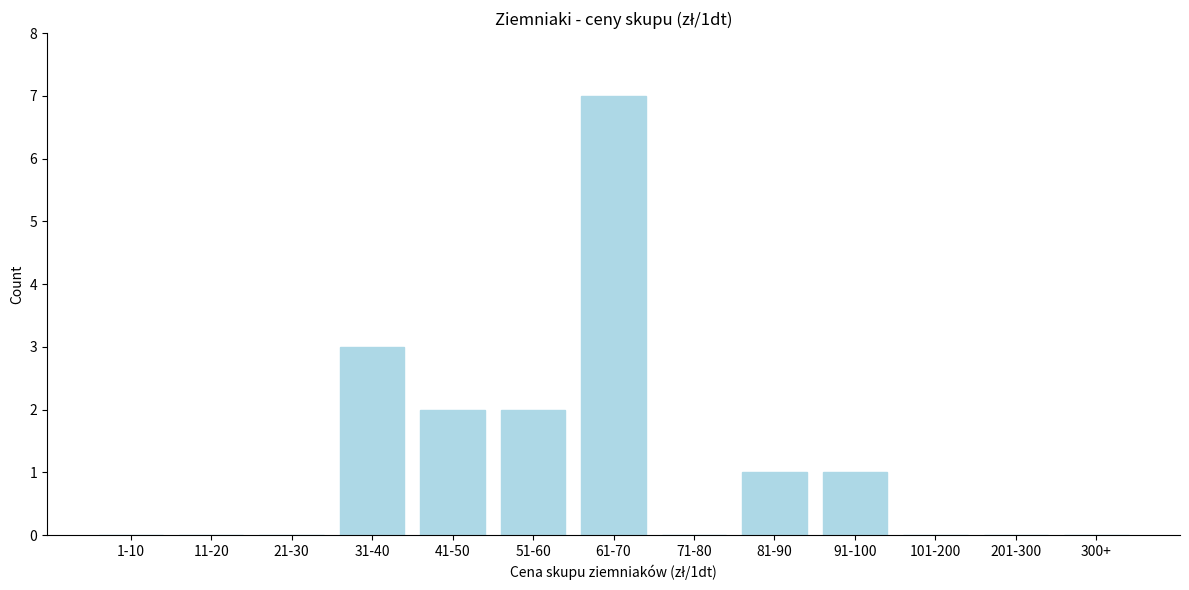

Reading right to left, what are all the values shown in this chart?

300+=0	201-300=0	101-200=0	91-100=1	81-90=1	71-80=0	61-70=7	51-60=2	41-50=2	31-40=3	21-30=0	11-20=0	1-10=0